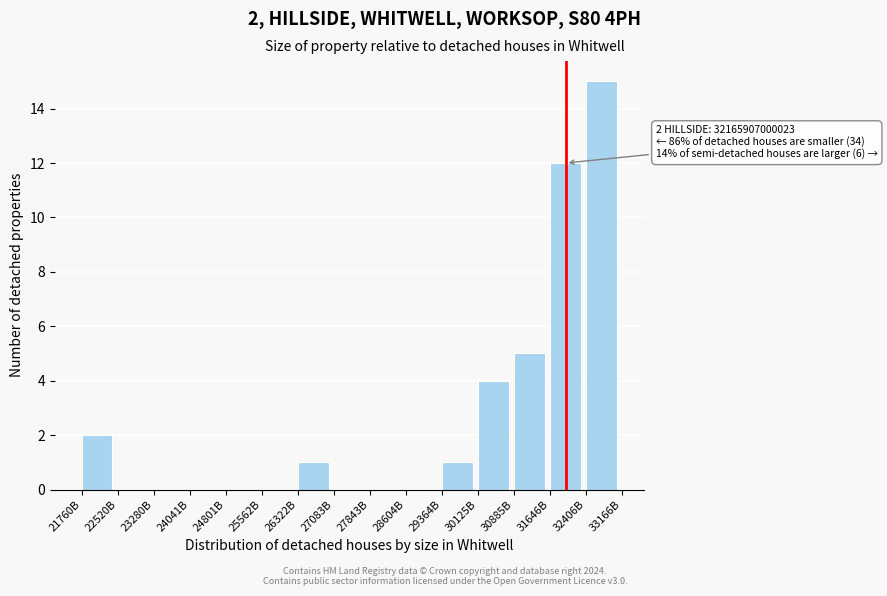

Reading right to left, list all the values displayed in this chart.

32406B=15	31646B=12	30885B=5	30125B=4	29364B=1	28604B=0	27843B=0	27083B=0	26322B=1	25562B=0	24801B=0	24041B=0	23280B=0	22520B=0	21760B=2